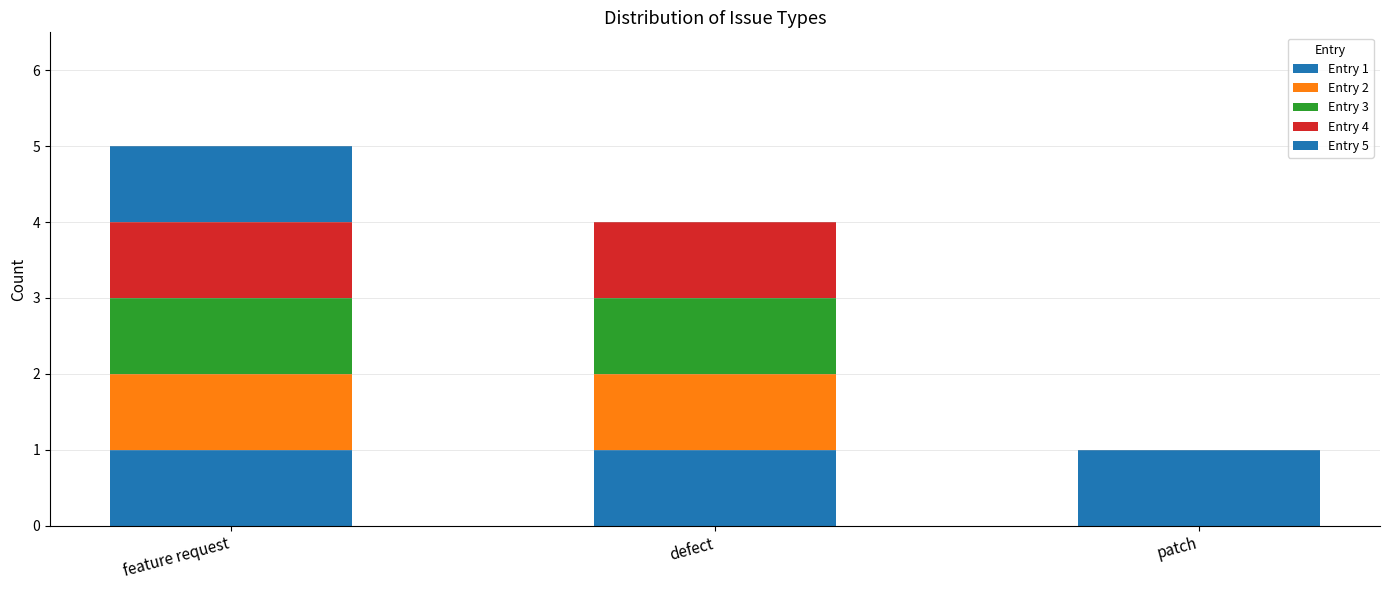

Count the number of categories in the chart.

3